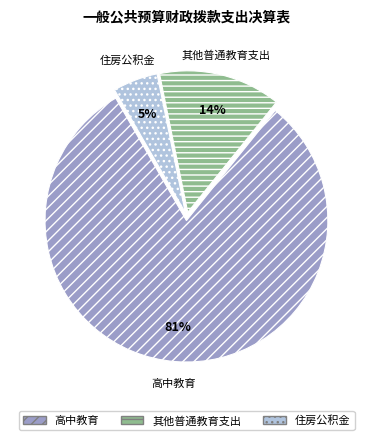

Is it true that 其他普通教育支出 is 14% of the pie?

True